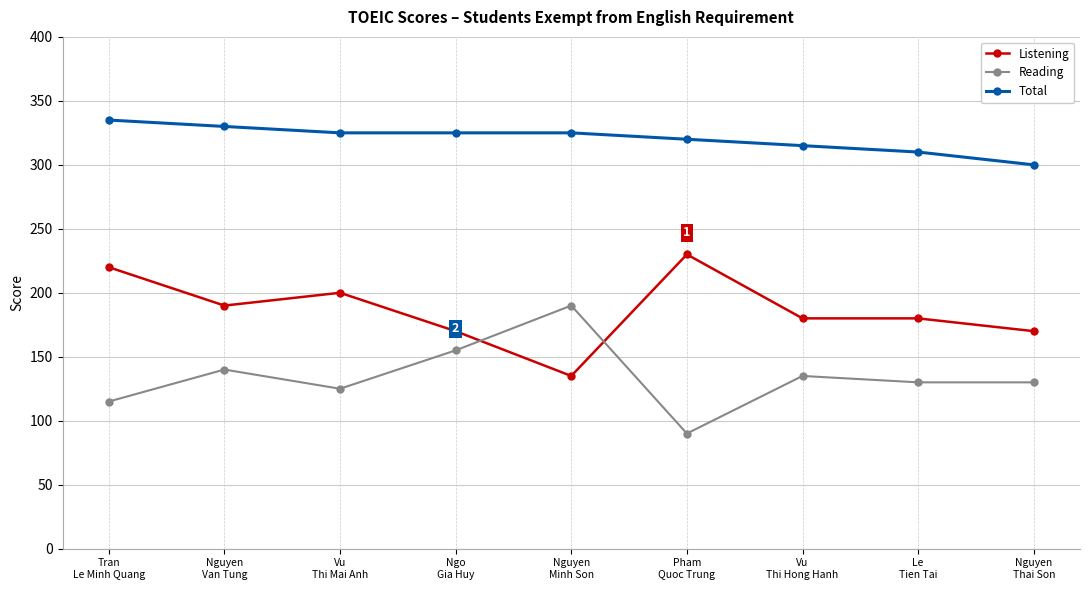

What are all the series names shown in the legend?

Listening, Reading, Total